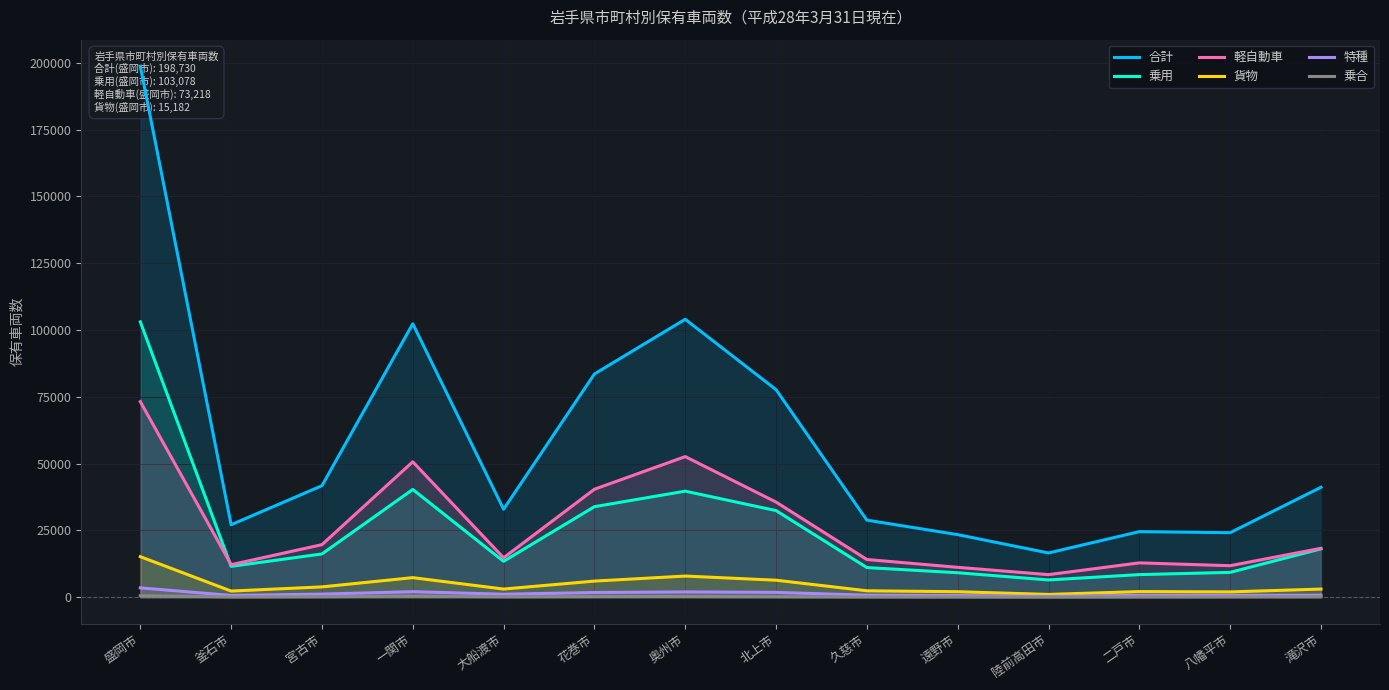

True or false: 乗合 and 合計 cross at least once.

False